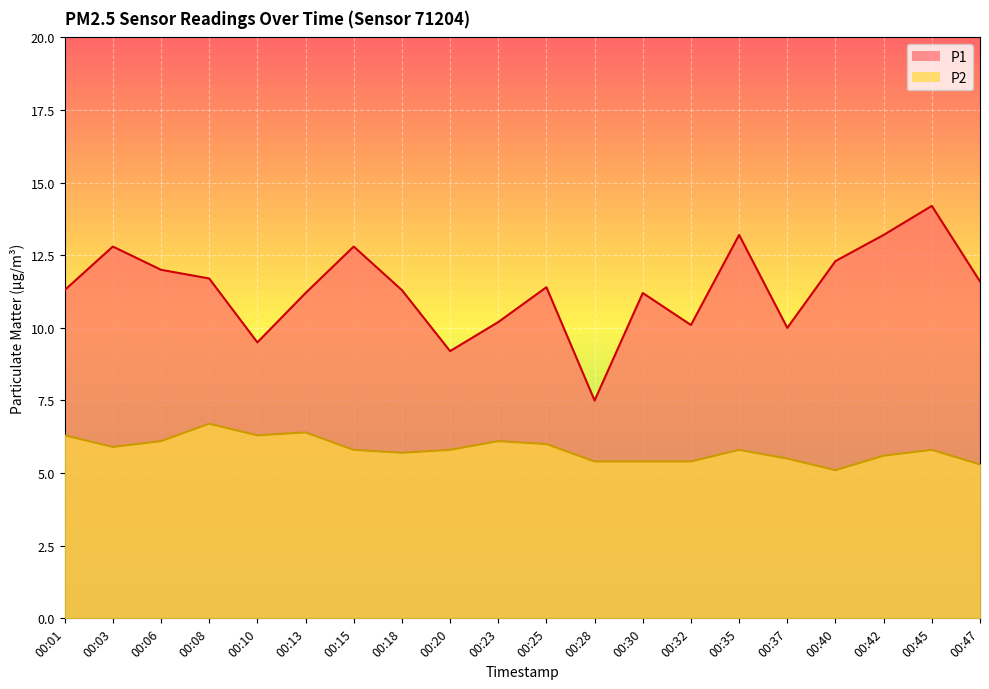

True or false: P1 and P2 cross at least once.

False